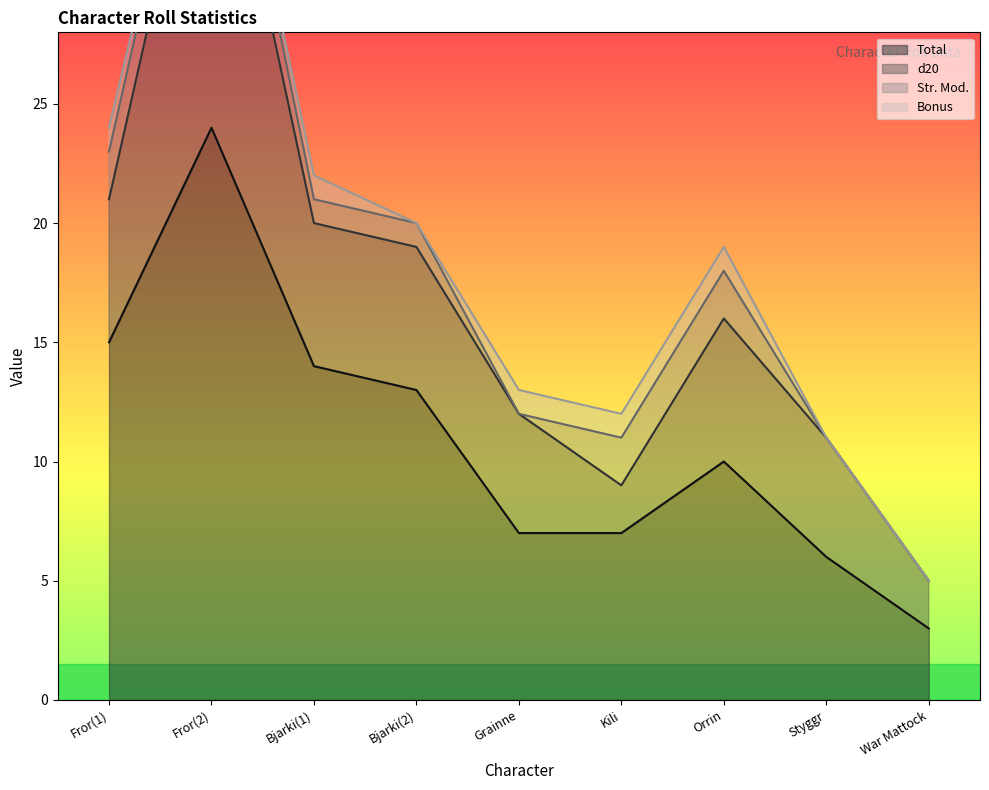

Is it true that Total equals 5 at Orrin?

False